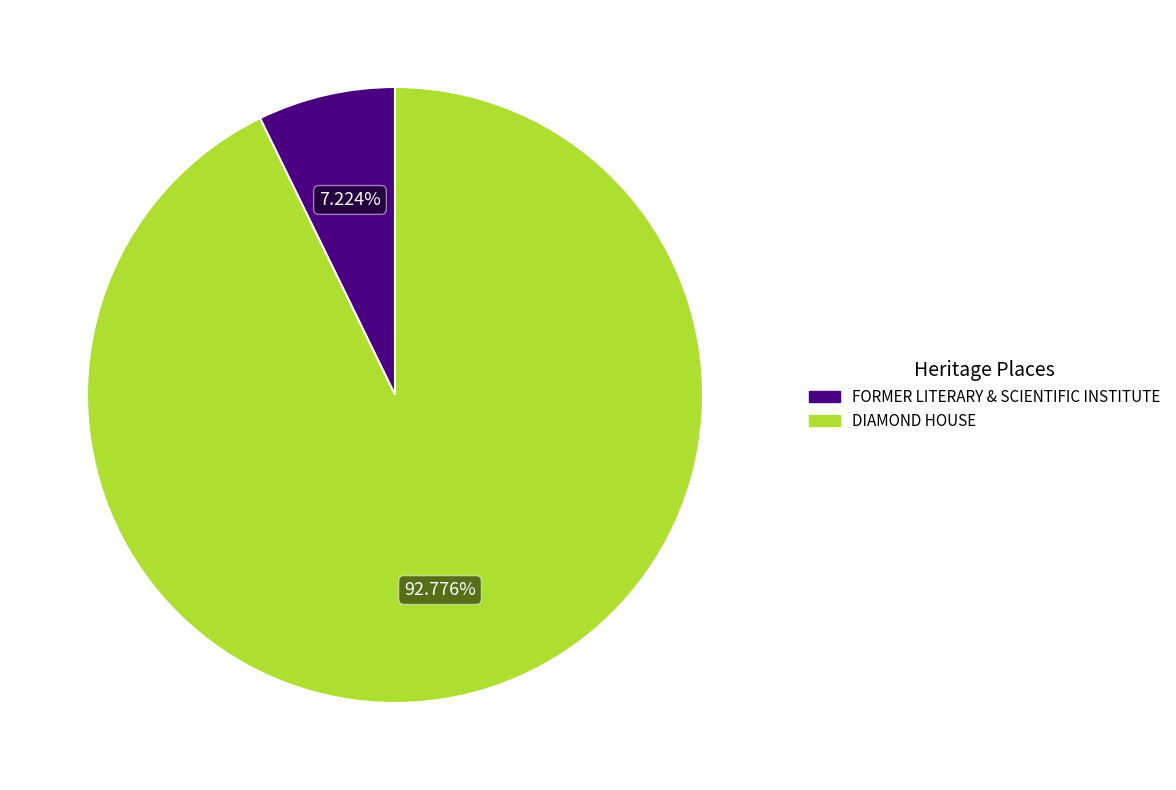

To the nearest percent, what is the average slice percentage?

50%